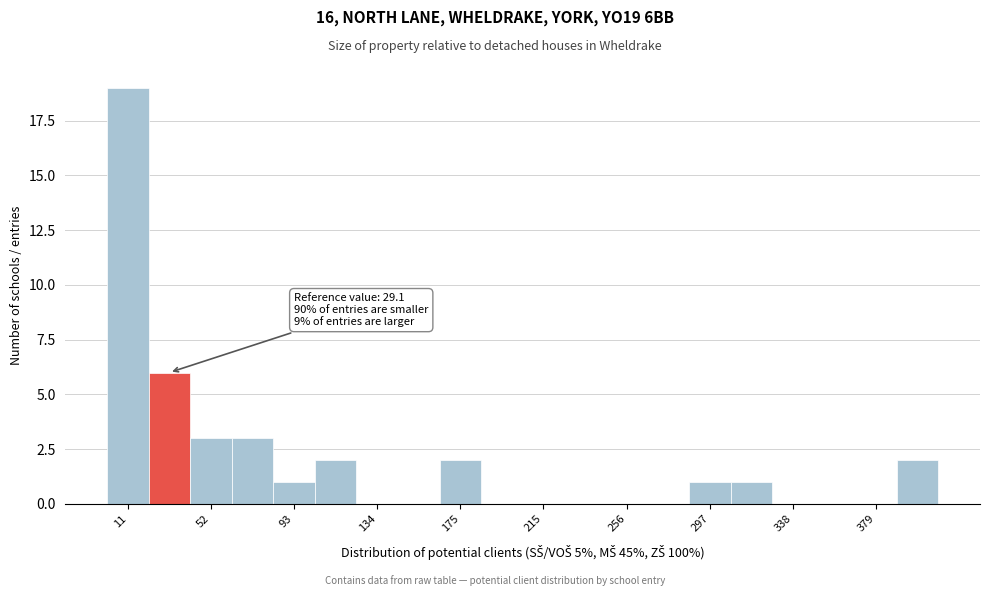

Which range on the x-axis has the tallest bar?

0 to 20